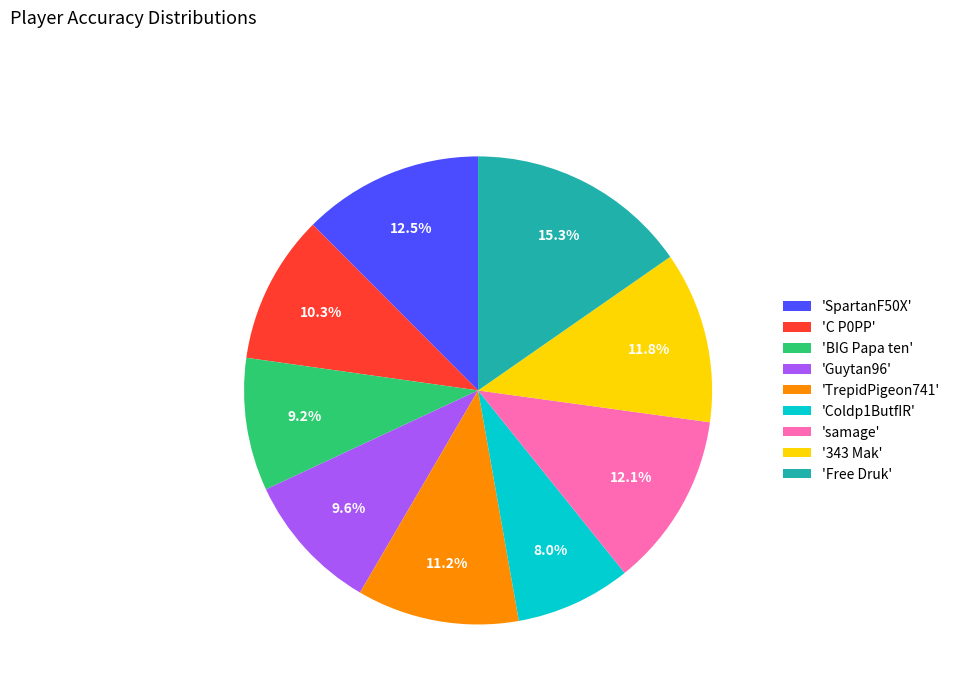

Does 'Guytan96' account for over 50% of the chart?

No